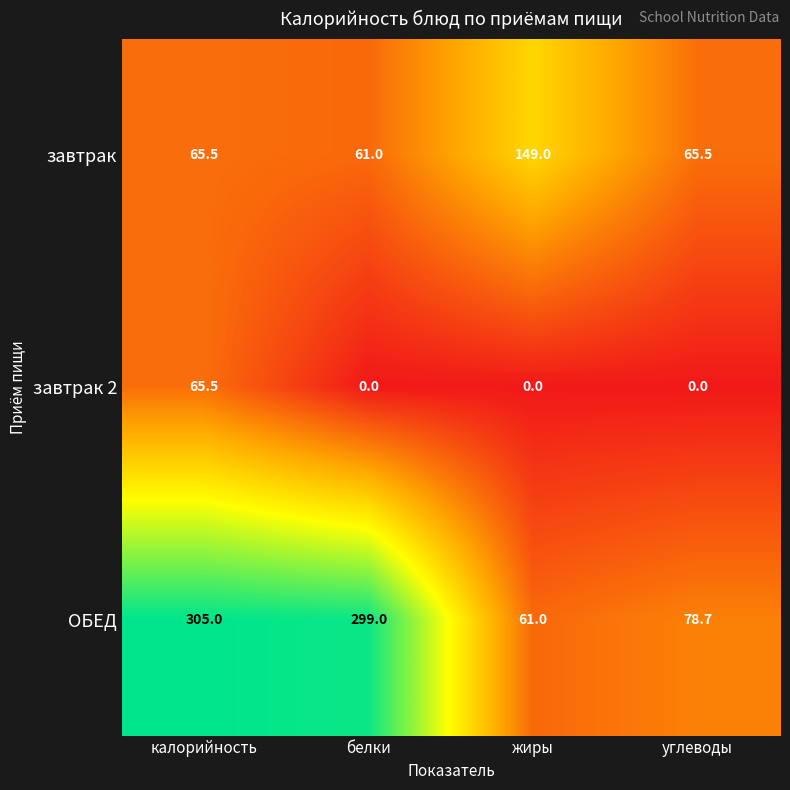

Where does the ОБЕД series first go above 299?

калорийность